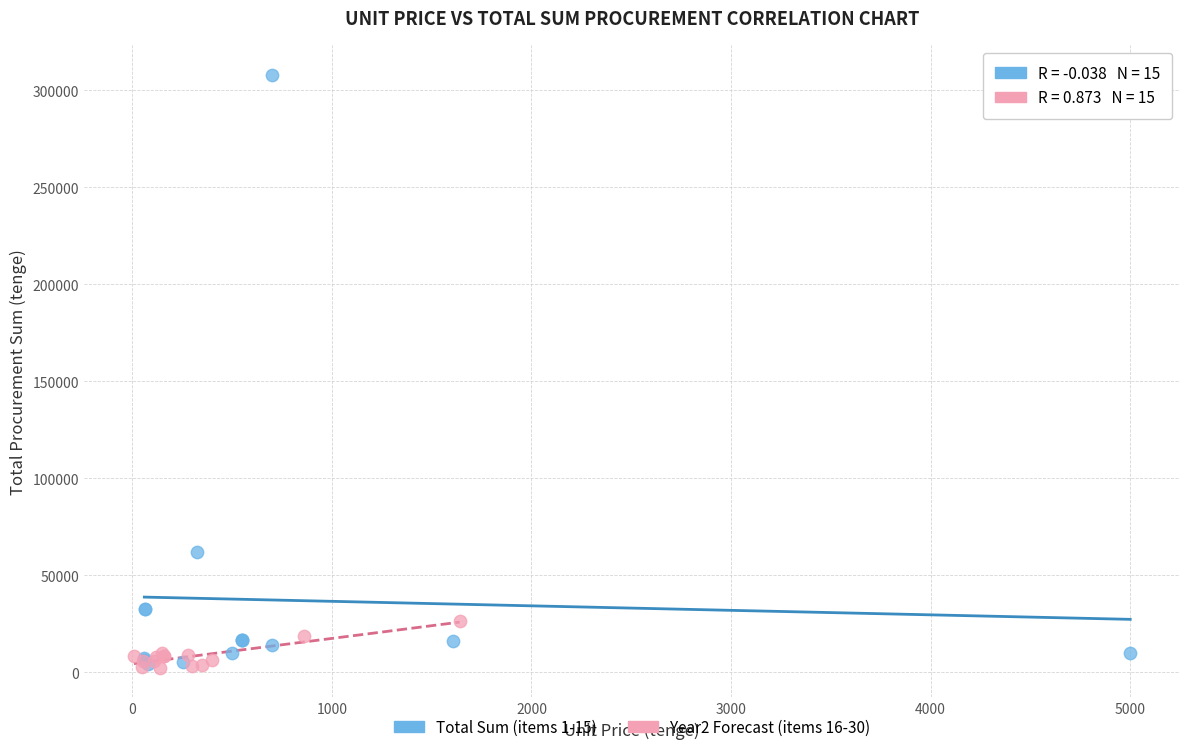

Which series reaches the maximum Y coordinate?

Total Sum (items 1-15)